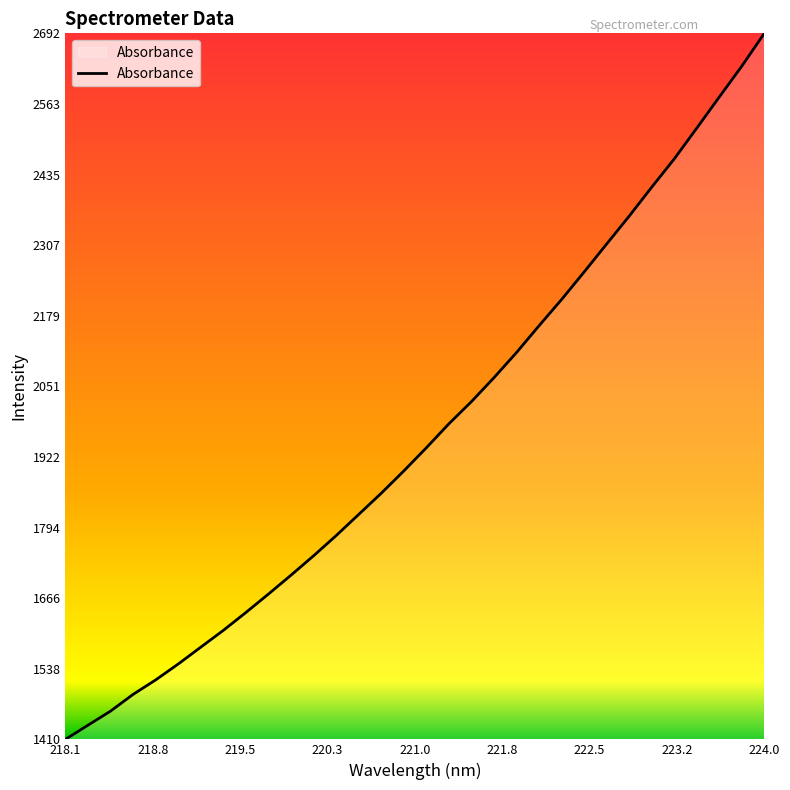

What is the difference between the maximum and minimum values?

1282.1